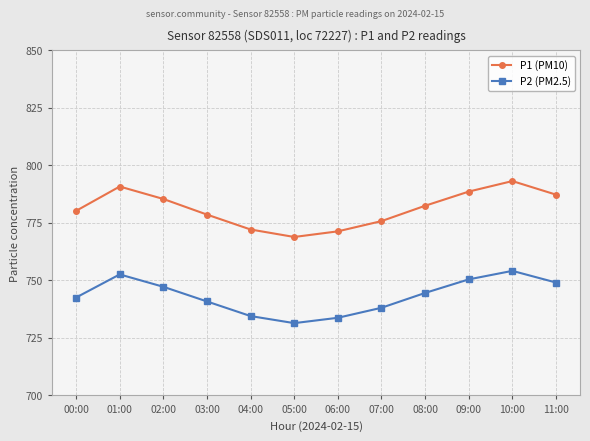

The value of P2 (PM2.5) at 06:00 is 215.9. True or false?

False